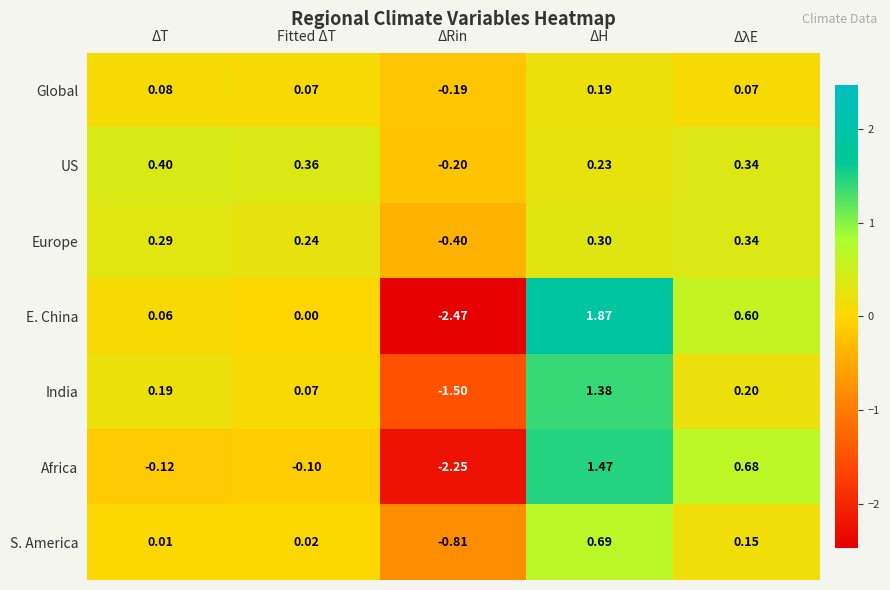

Which label corresponds to the largest value in the chart?

ΔH